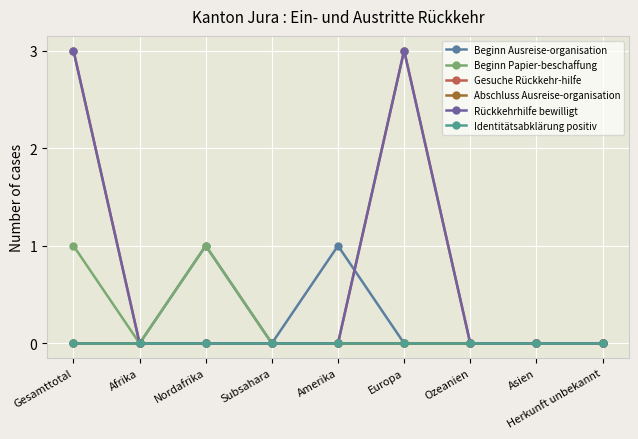

At which label does Identitätsabklärung positiv reach its peak?

Gesamttotal